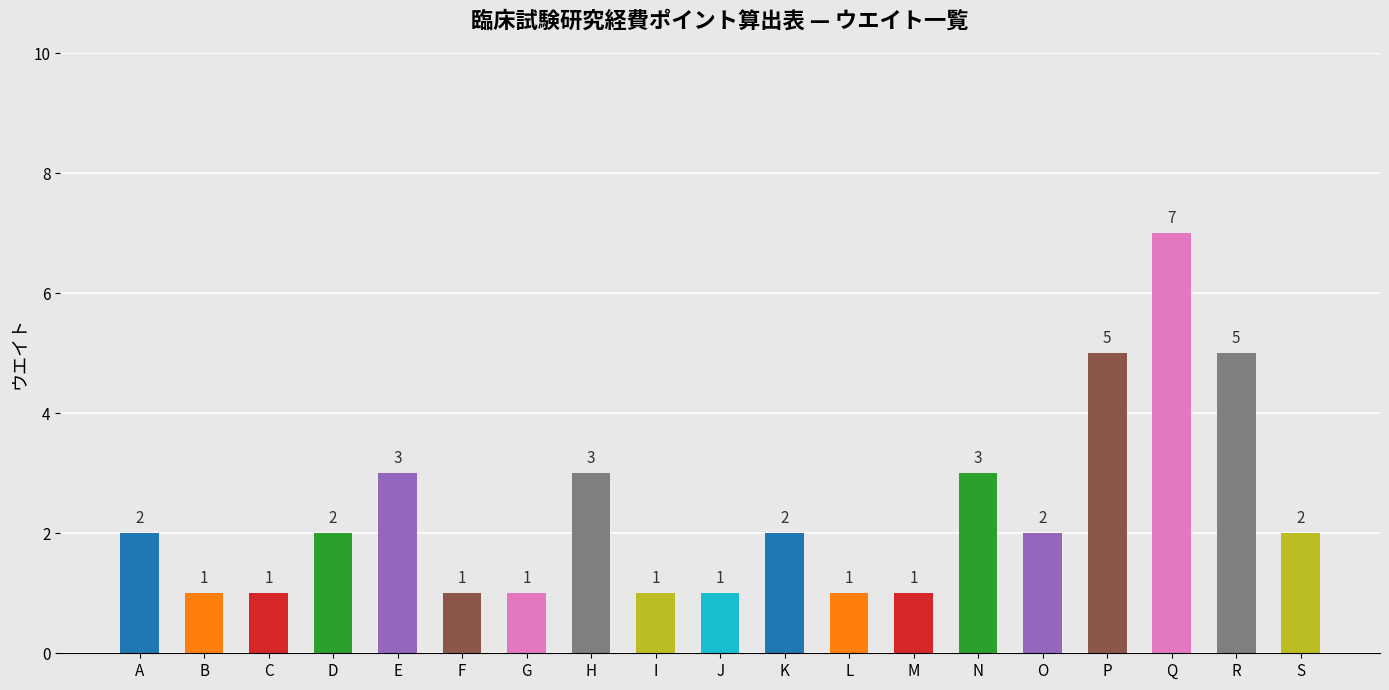

Between P and K, which is larger?

P